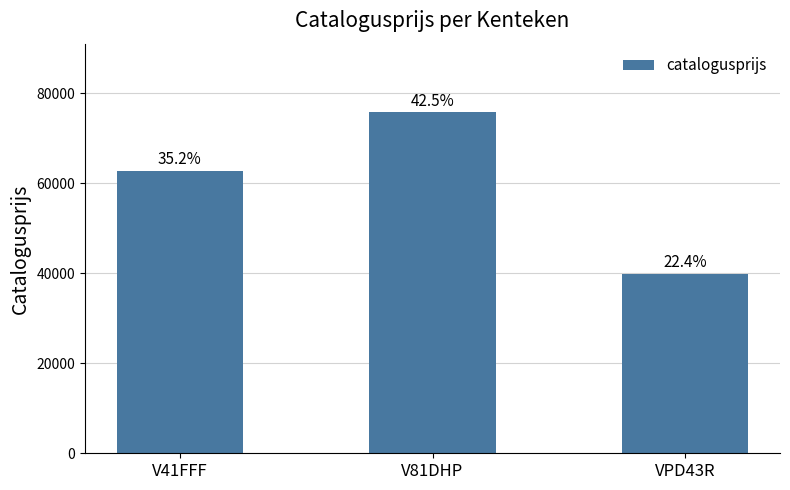

How many bars are there in total?

3